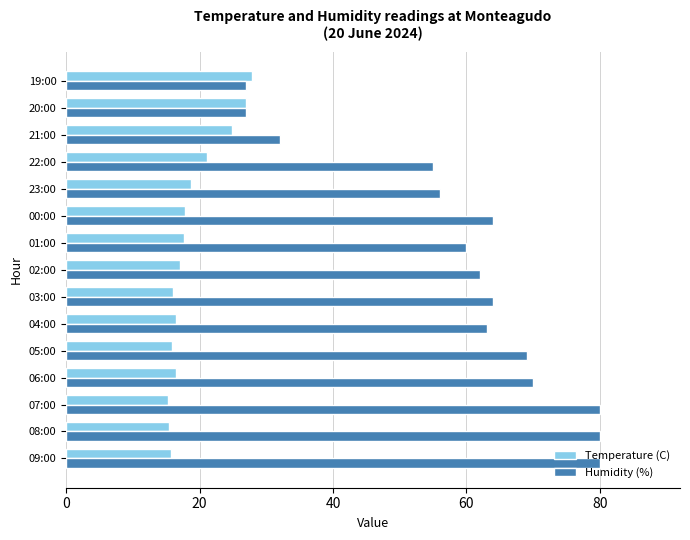

What is the lowest value of the Temperature (C) series?

15.2